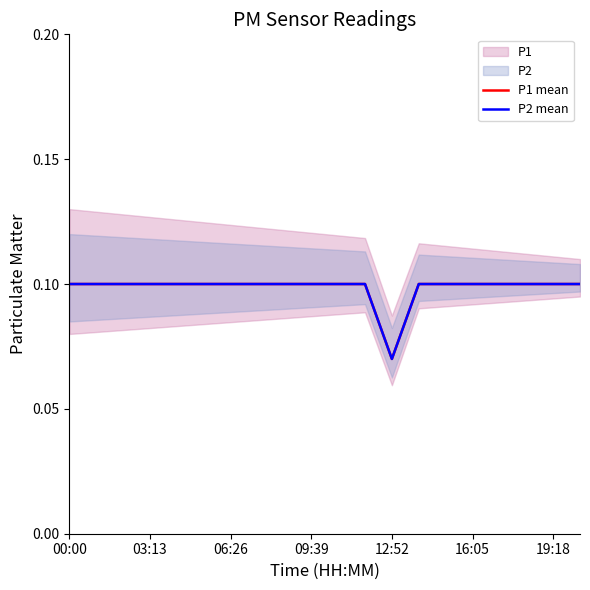

Is it true that P1 mean equals 0.1 at 11?

True